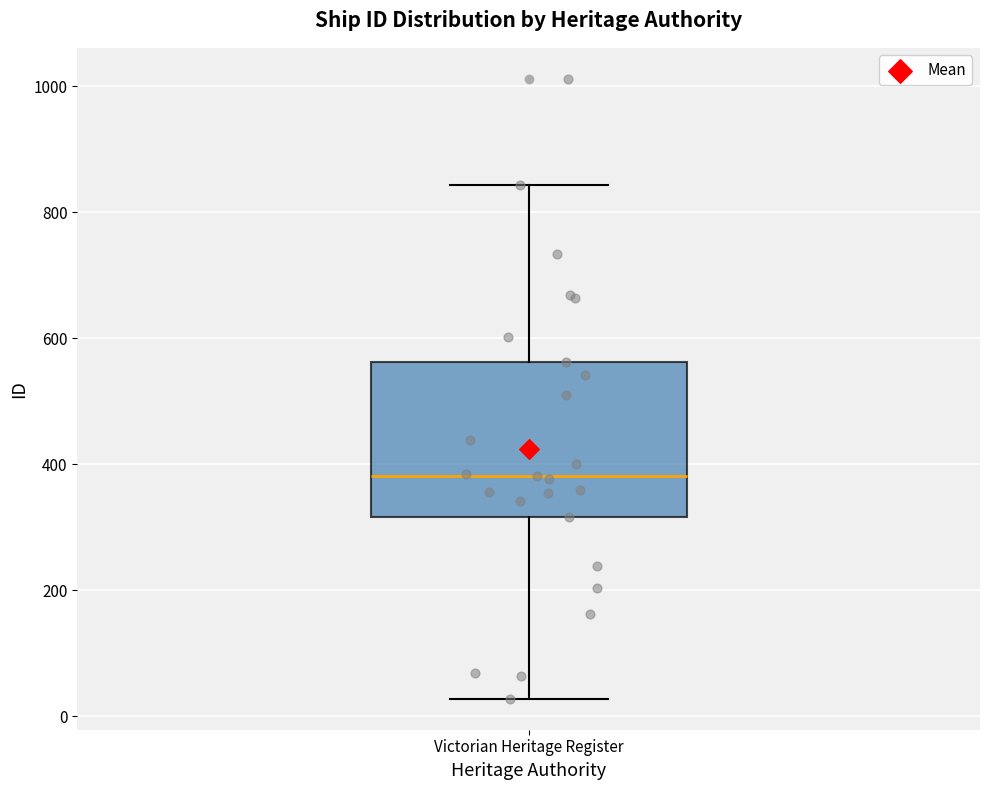

Where does the upper whisker of the box for Victorian Heritage Register end on the y-axis? The values are not printed on the chart, so give them approximately, as read against the axis.

840